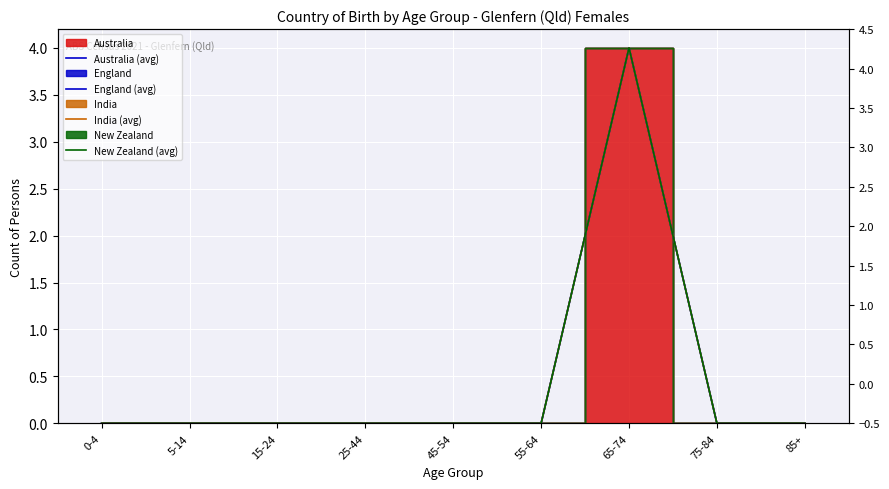

Which series changed the most between 0-4 and 75-84?

Australia (avg)